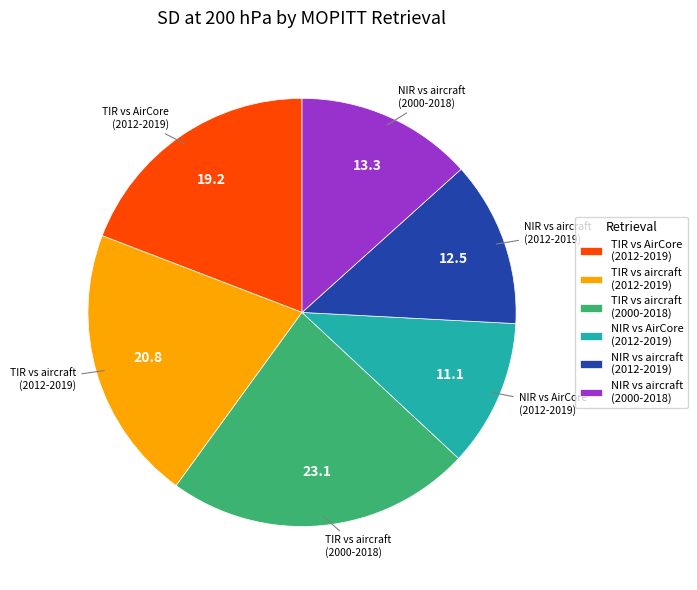

The NIR vs aircraft (2000-2018) slice represents 13% of the pie. True or false?

True